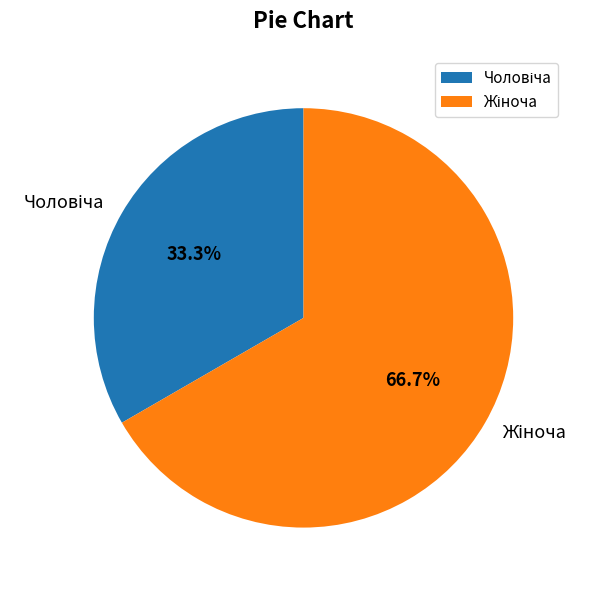

How many segments does this pie chart have?

2